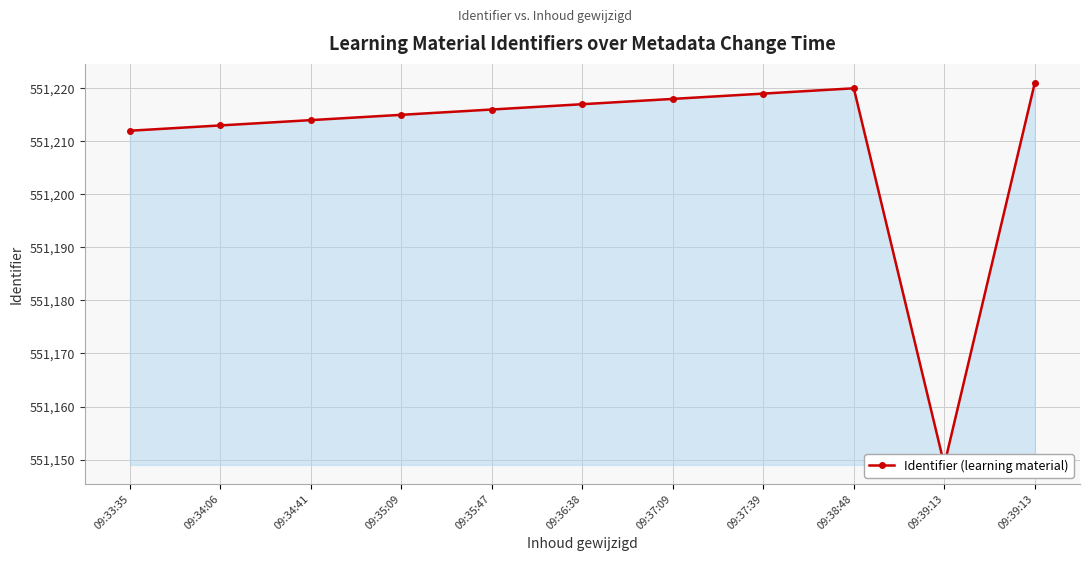

What is the difference between the maximum and minimum values?

72